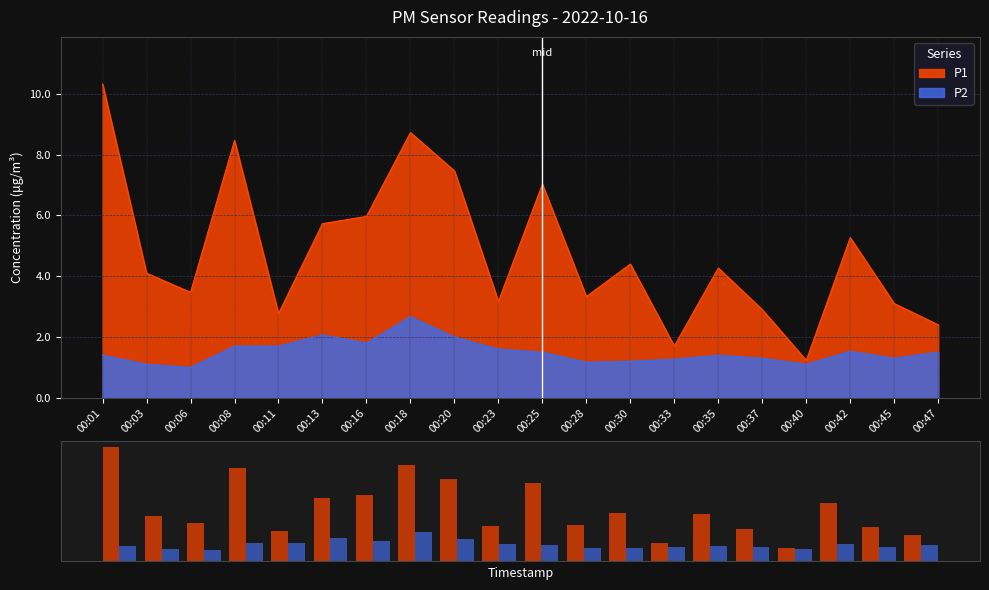

What is the difference between the highest and lowest values at 00:42?

3.7